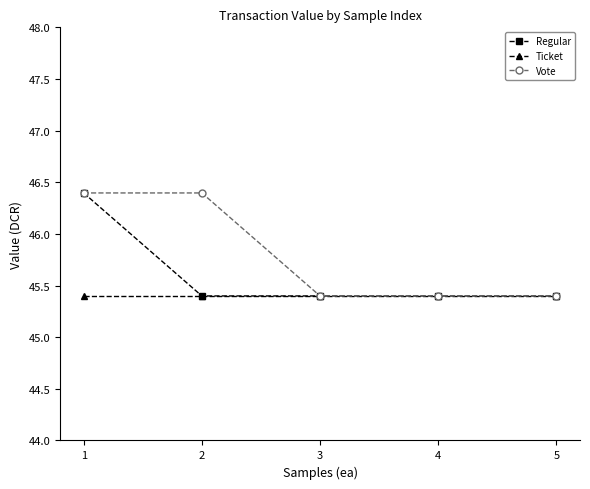

What is the greatest value displayed?

46.4